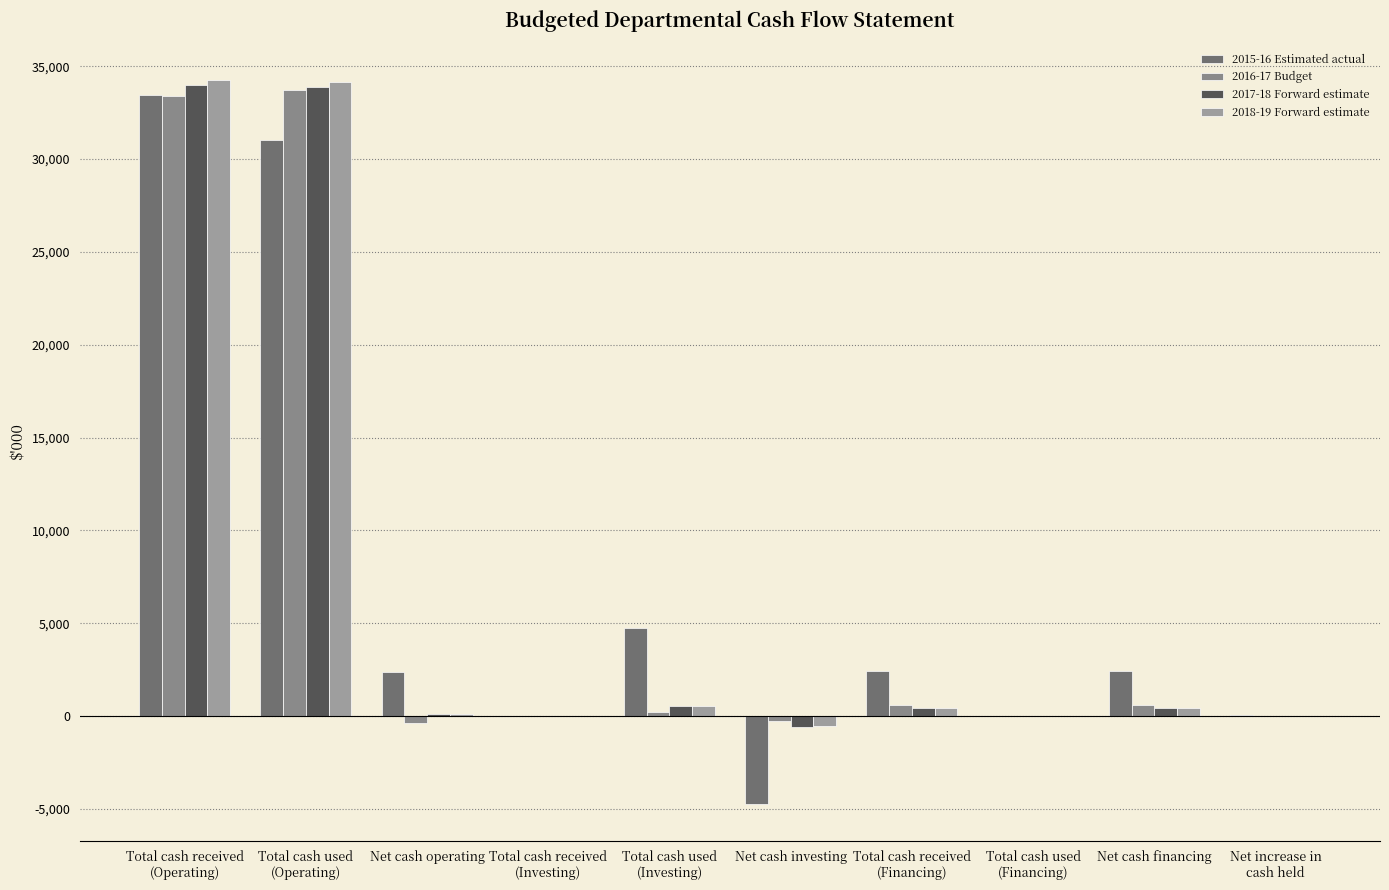

How many data points does each series have?

10